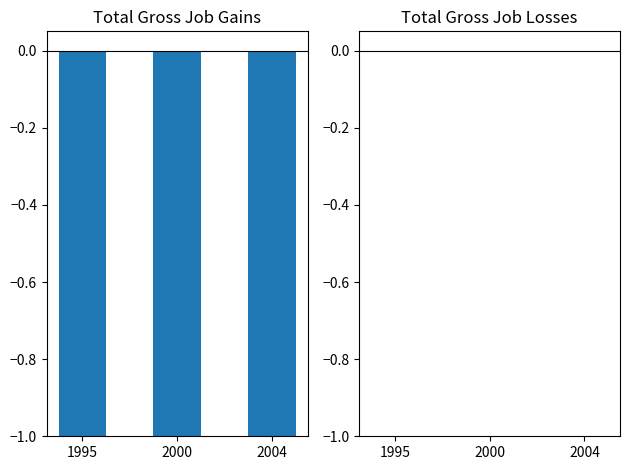

What is the smallest value displayed?

-1